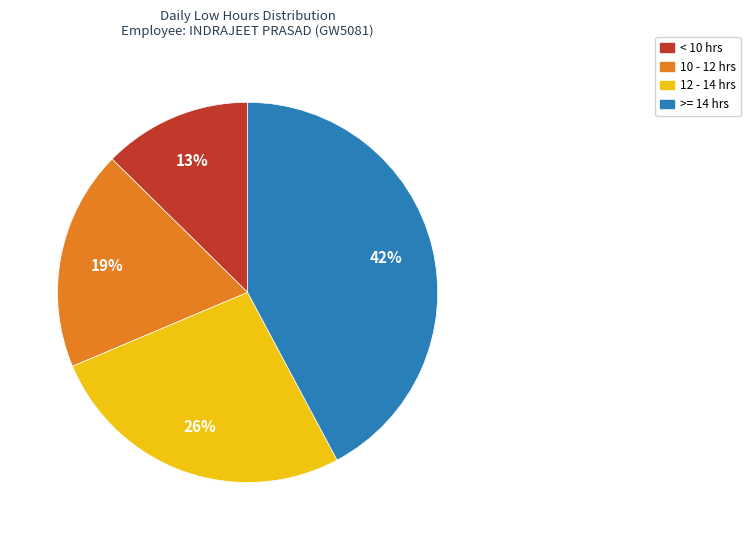

Does any single category account for the majority?

No